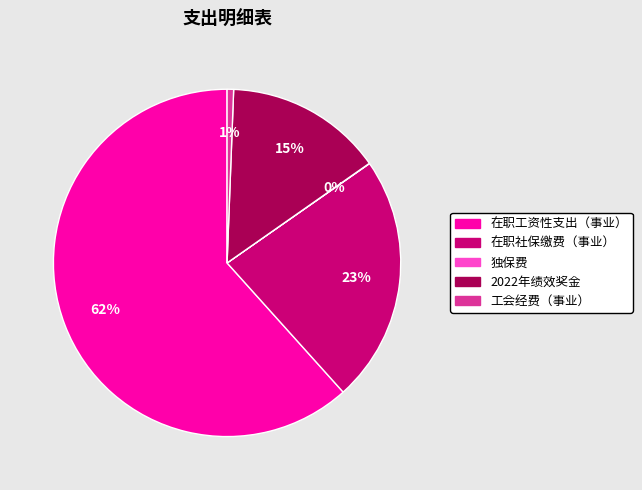

What is the largest slice in the pie chart?

在职工资性支出（事业）